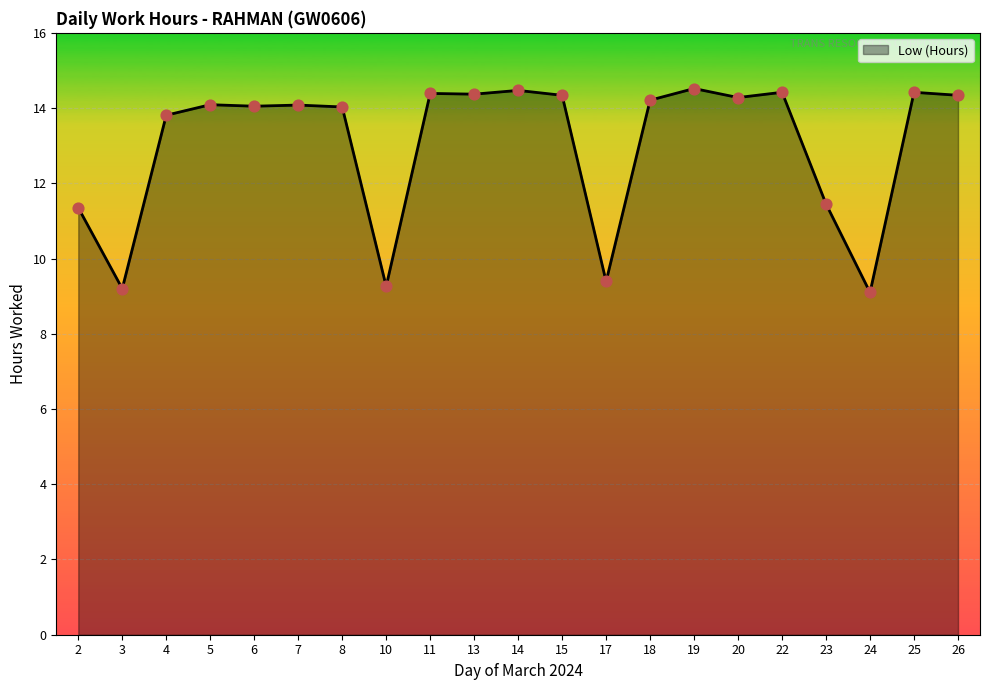

Approximately how many times larger is the value at 25 compared to 17?

1.5